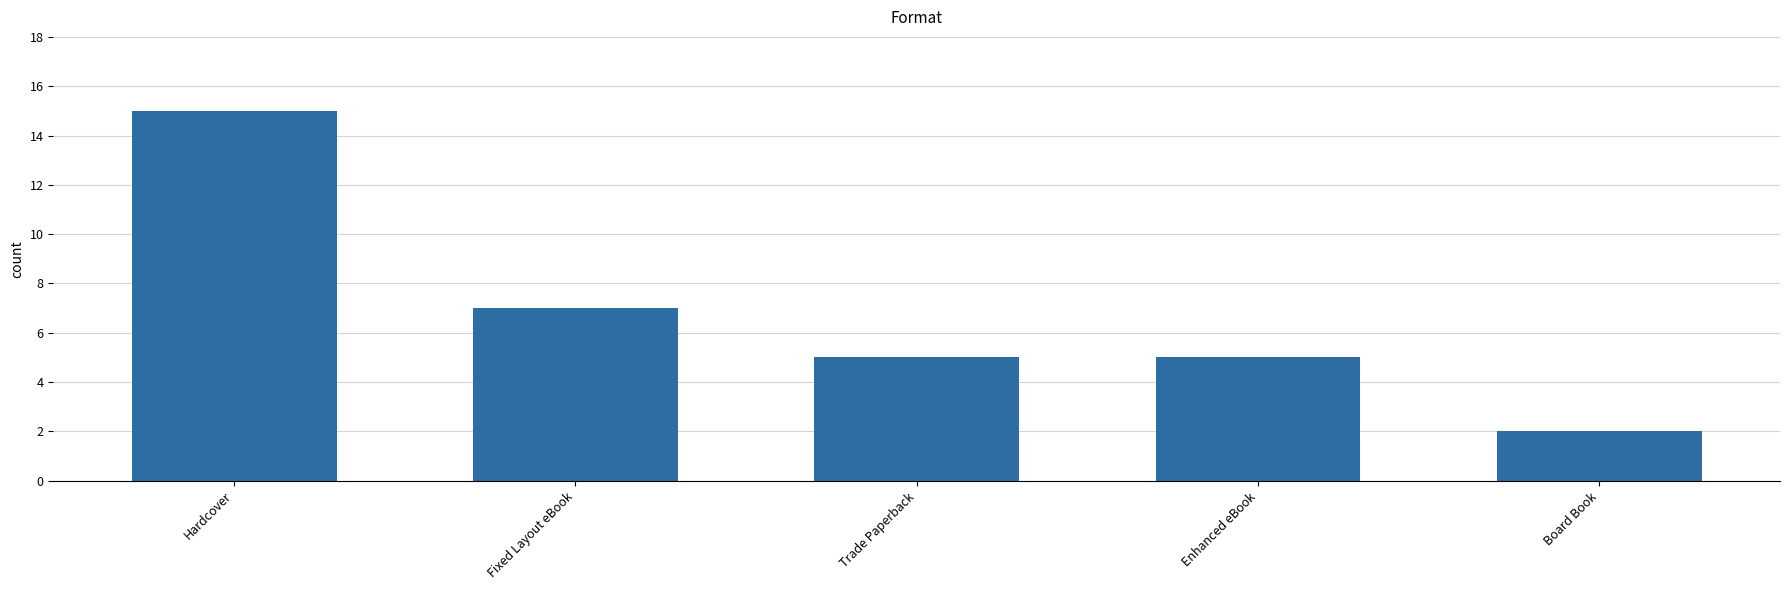

What is the maximum value shown in the chart?

15